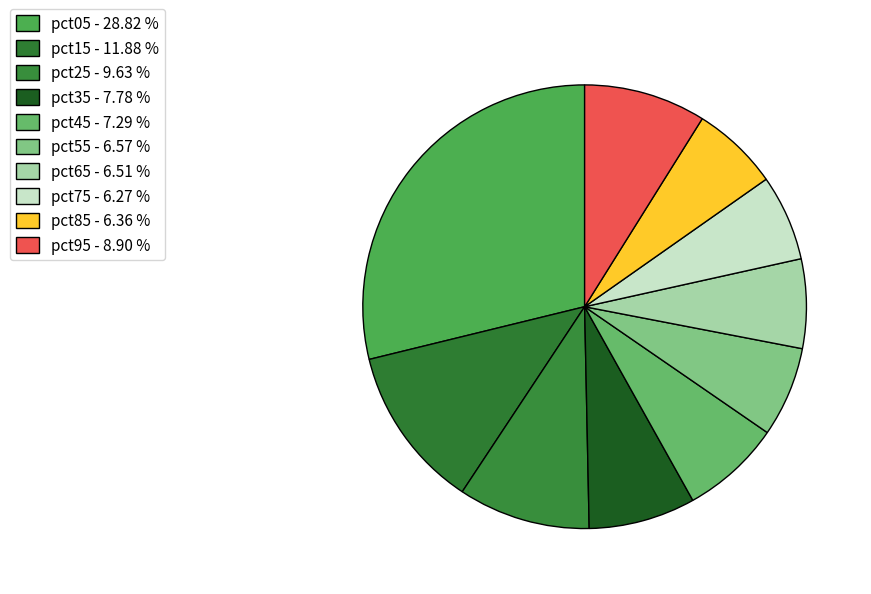

Rank the categories by value from highest to lowest.

pct05, pct15, pct25, pct95, pct35, pct45, pct55, pct65, pct85, pct75